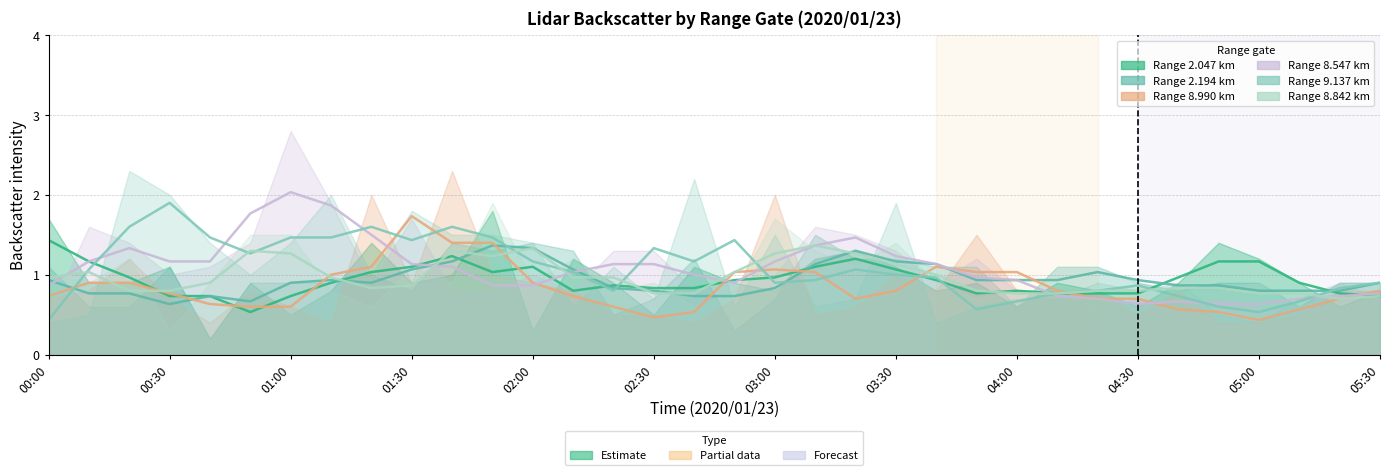

At 04:10, list the series in order from largest to smallest.

2.194, 2.047, 8.990, 8.547, 8.842, 9.137